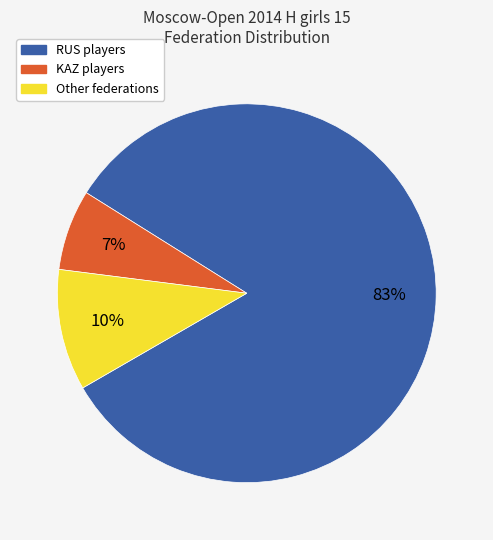

Which slice is the smallest?

KAZ